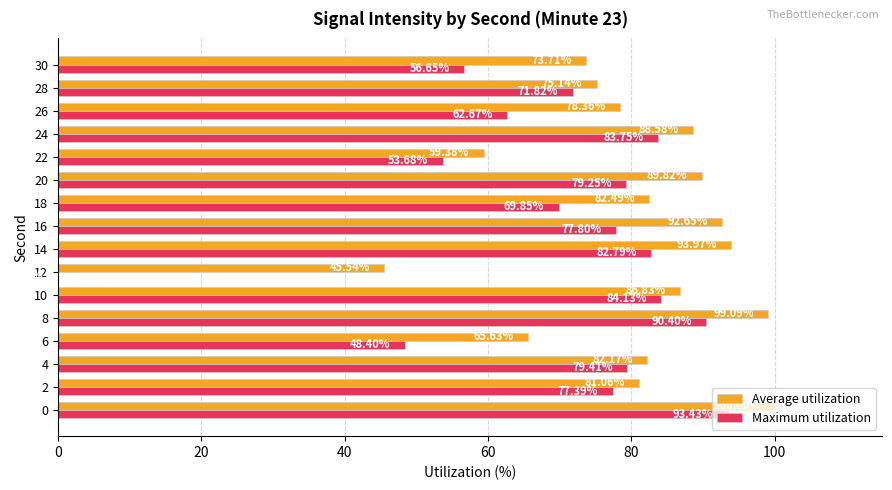

What is the total value across all series at 14?

176.8